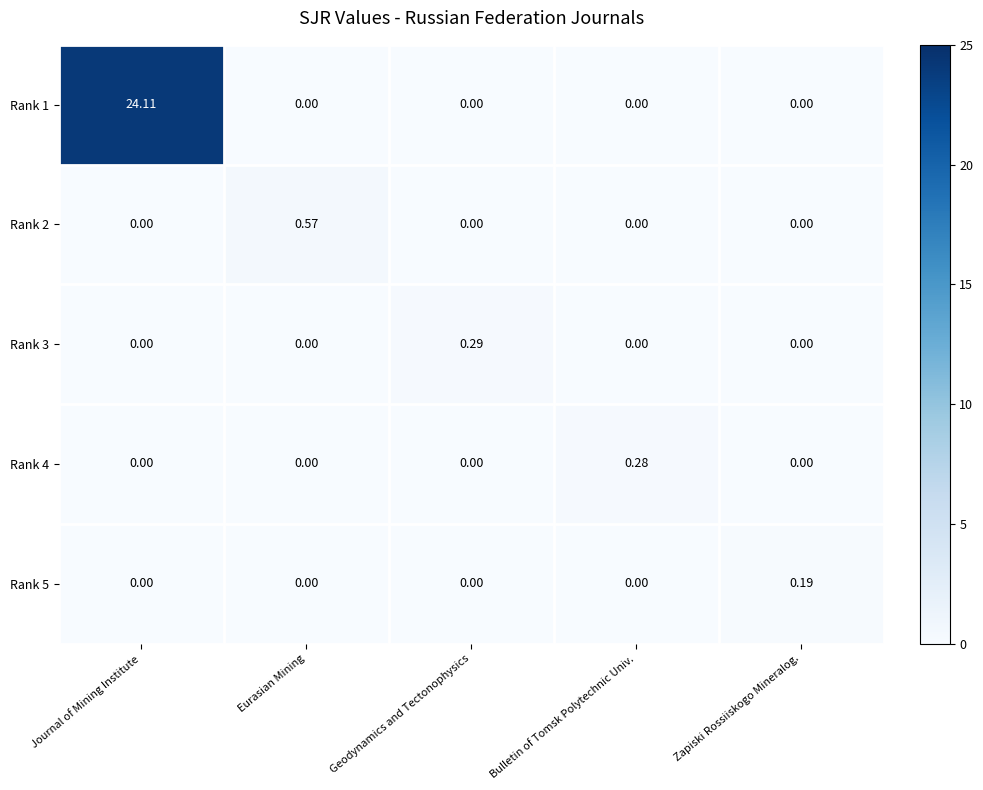

Which category has the highest value in the Rank 2 series?

Eurasian Mining